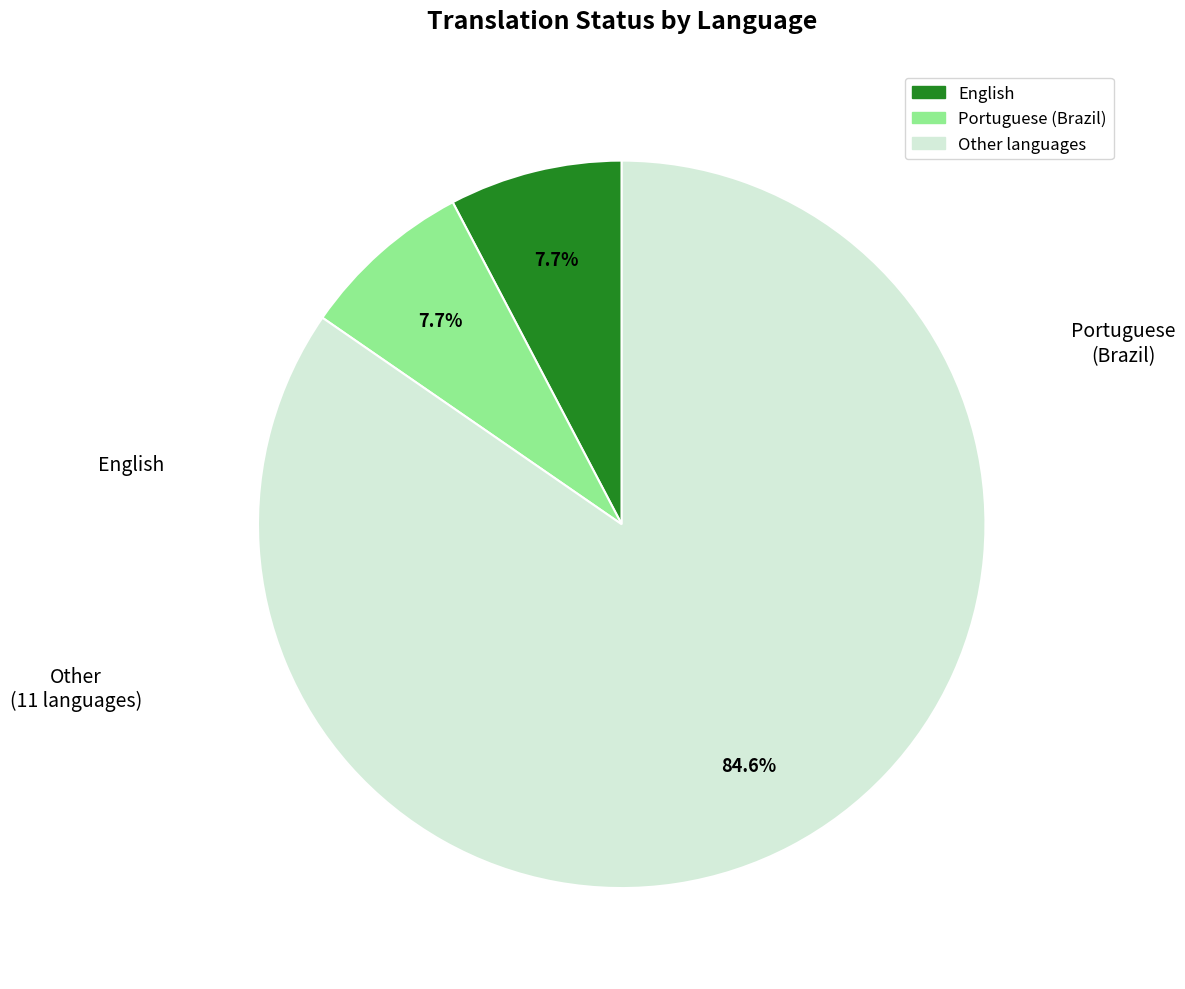

Does any single category account for the majority?

Yes